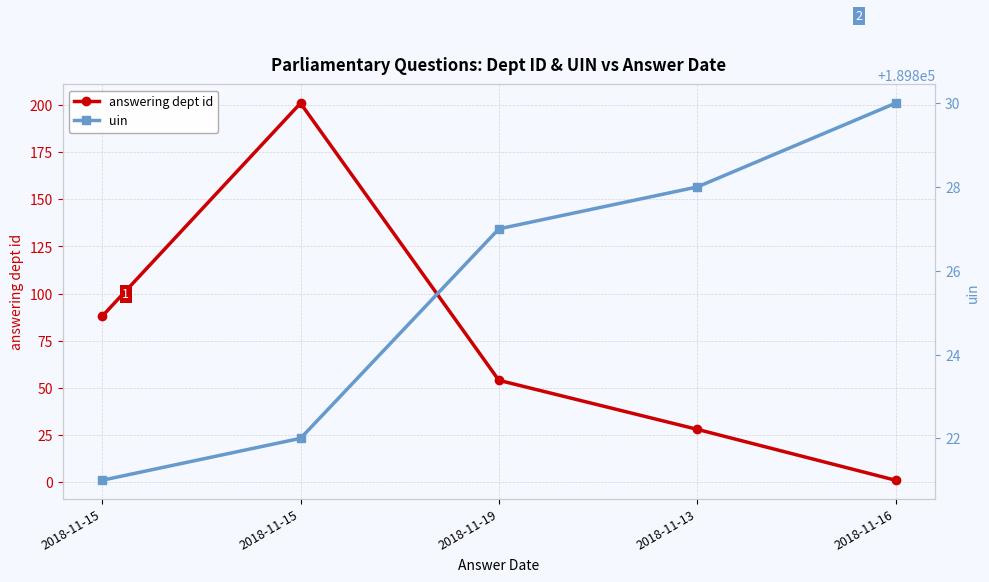

Is it true that uin equals 125647 at 2018-11-19?

False